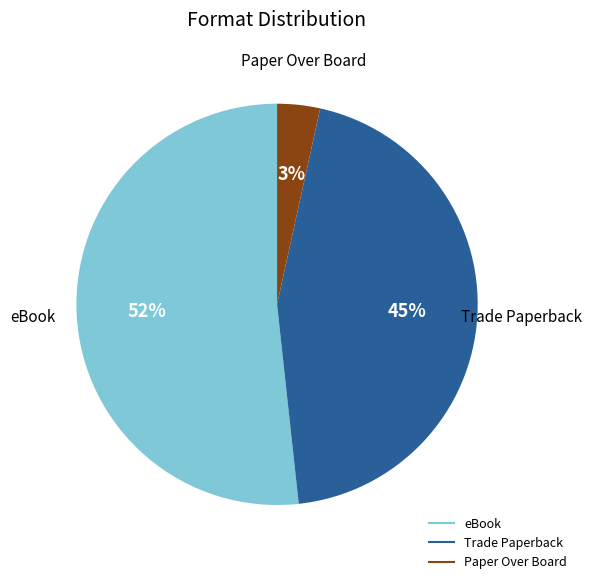

Which slice represents more than half of the pie?

eBook